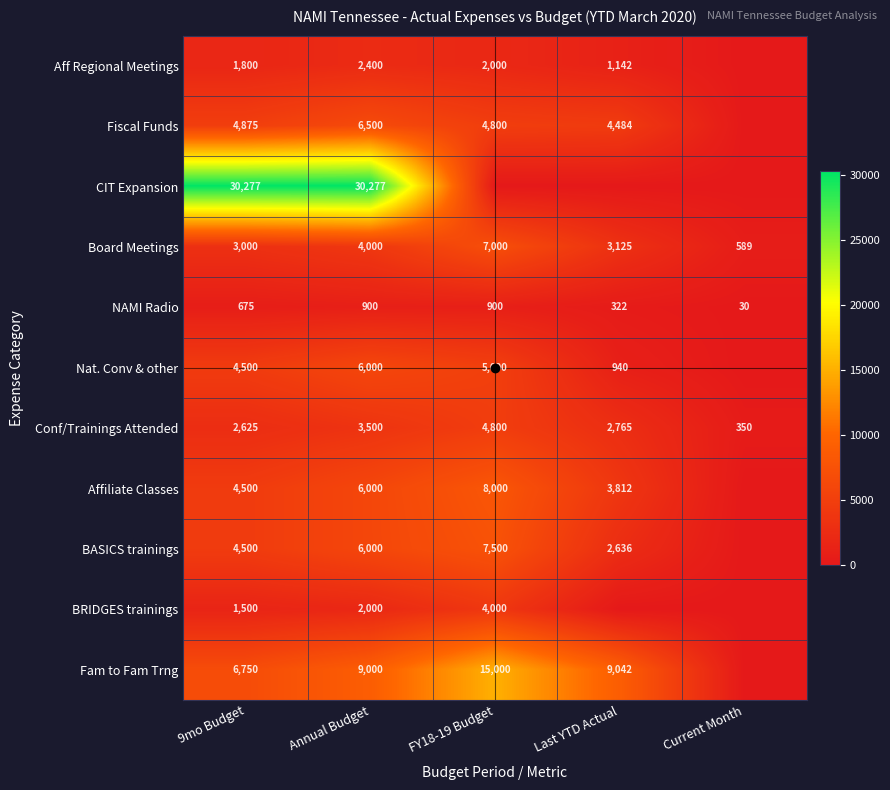

Which category has the lowest value in the Board Meetings series?

Current Month